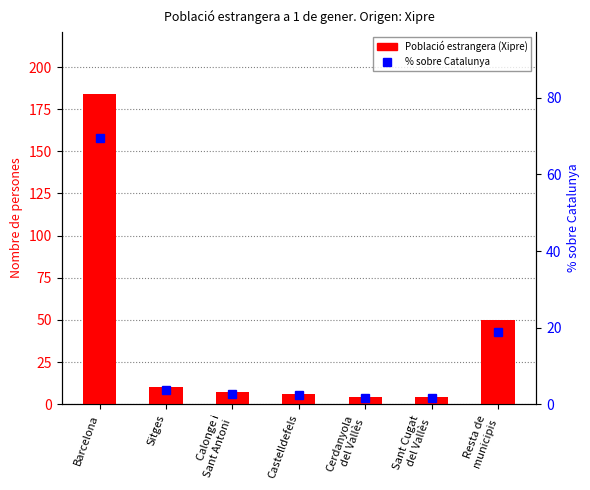

How many values in the % sobre Catalunya series exceed 2?

5